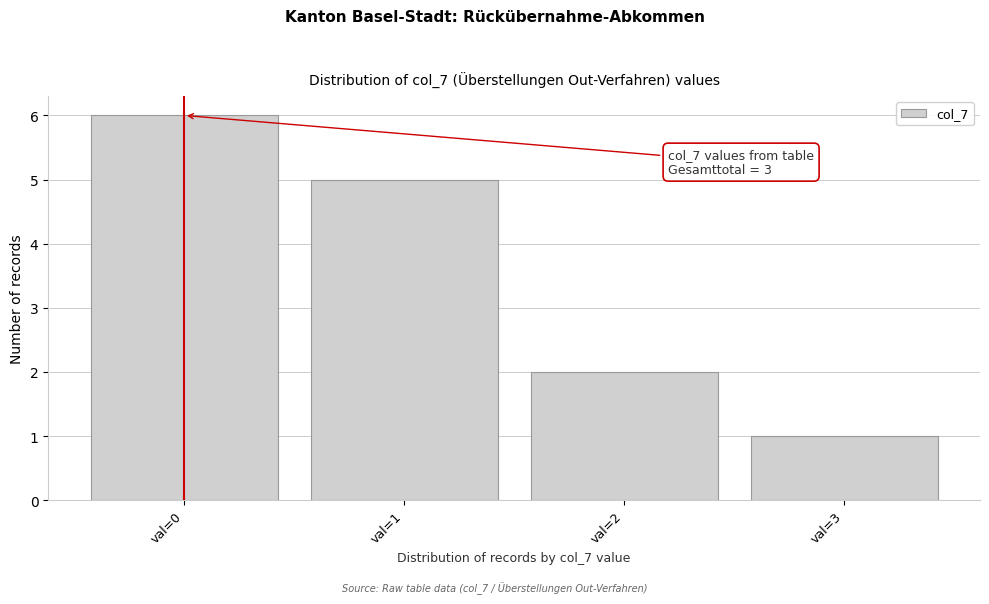

Reading right to left, what are all the values shown in this chart?

1	2	5	6